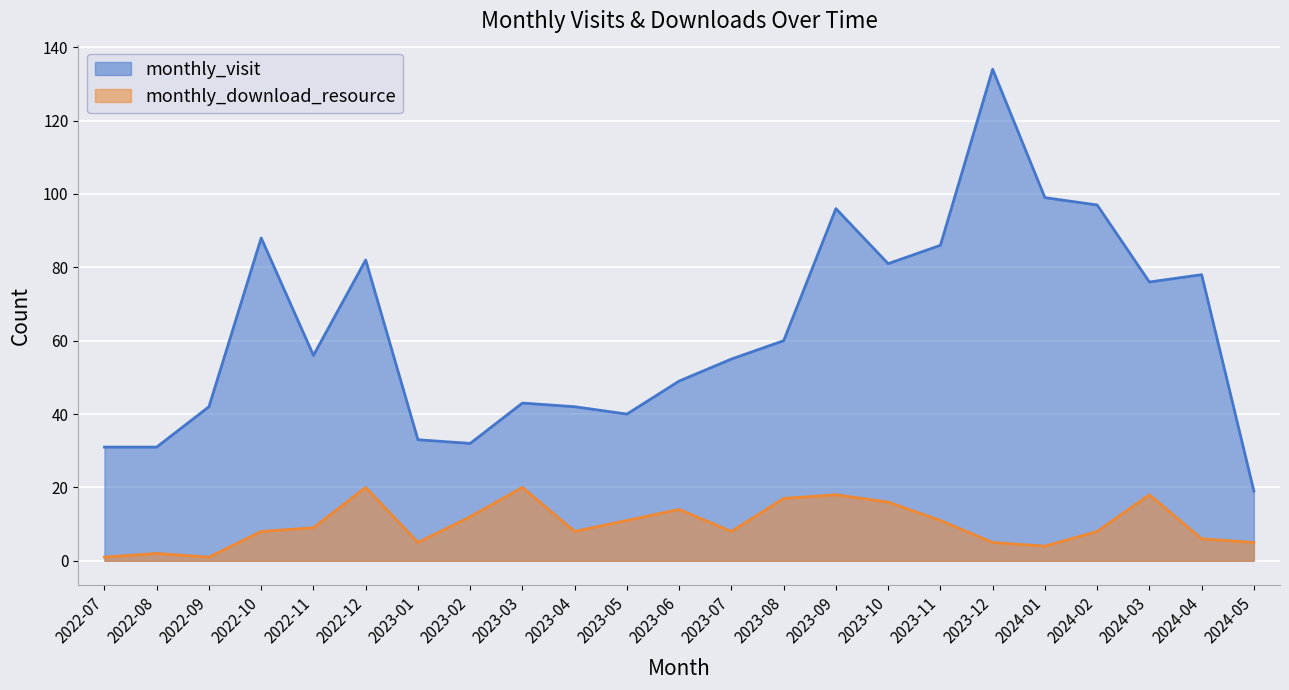

Reading left to right, list all the values displayed in this chart.

monthly_visit: 2022-07=31	2022-08=31	2022-09=42	2022-10=88	2022-11=56	2022-12=82	2023-01=33	2023-02=32	2023-03=43	2023-04=42	2023-05=40	2023-06=49	2023-07=55	2023-08=60	2023-09=96	2023-10=81	2023-11=86	2023-12=134	2024-01=99	2024-02=97	2024-03=76	2024-04=78	2024-05=19
monthly_download_resource: 2022-07=1	2022-08=2	2022-09=1	2022-10=8	2022-11=9	2022-12=20	2023-01=5	2023-02=12	2023-03=20	2023-04=8	2023-05=11	2023-06=14	2023-07=8	2023-08=17	2023-09=18	2023-10=16	2023-11=11	2023-12=5	2024-01=4	2024-02=8	2024-03=18	2024-04=6	2024-05=5